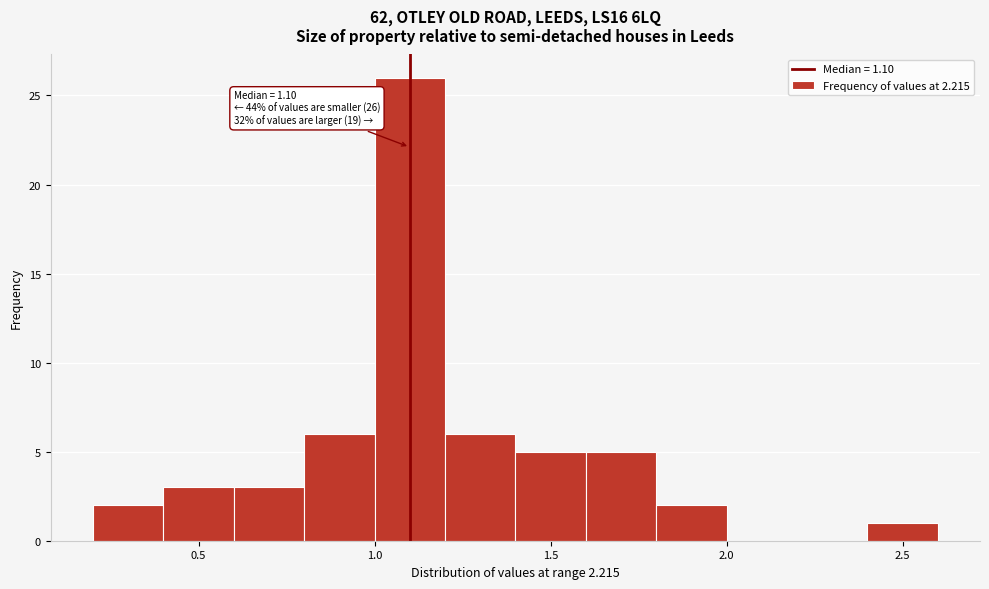

Over which range of the x-axis is the bar tallest?

1.0 to 1.2